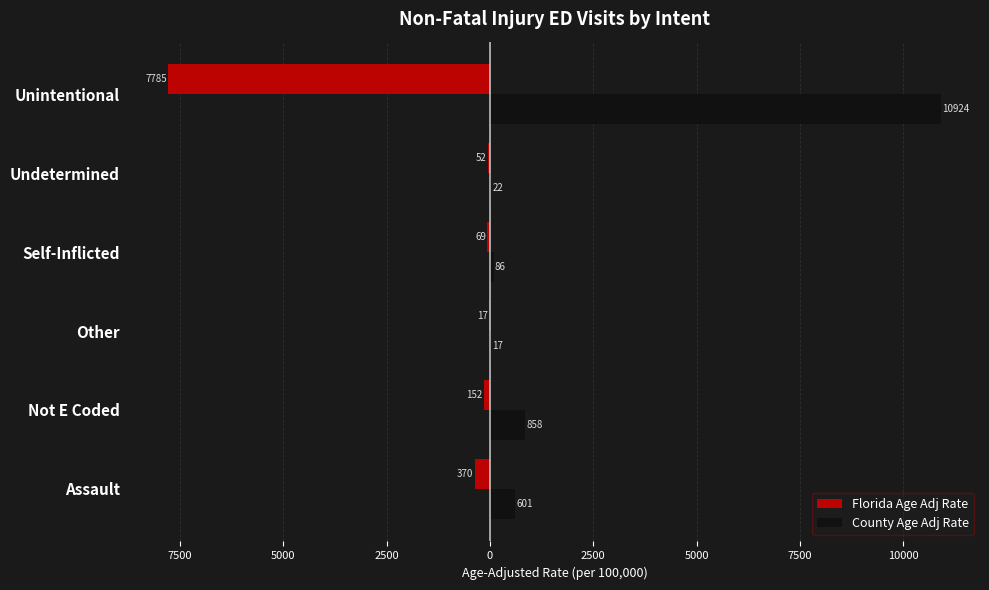

What are all the series names shown in the legend?

Florida Age Adj Rate, County Age Adj Rate